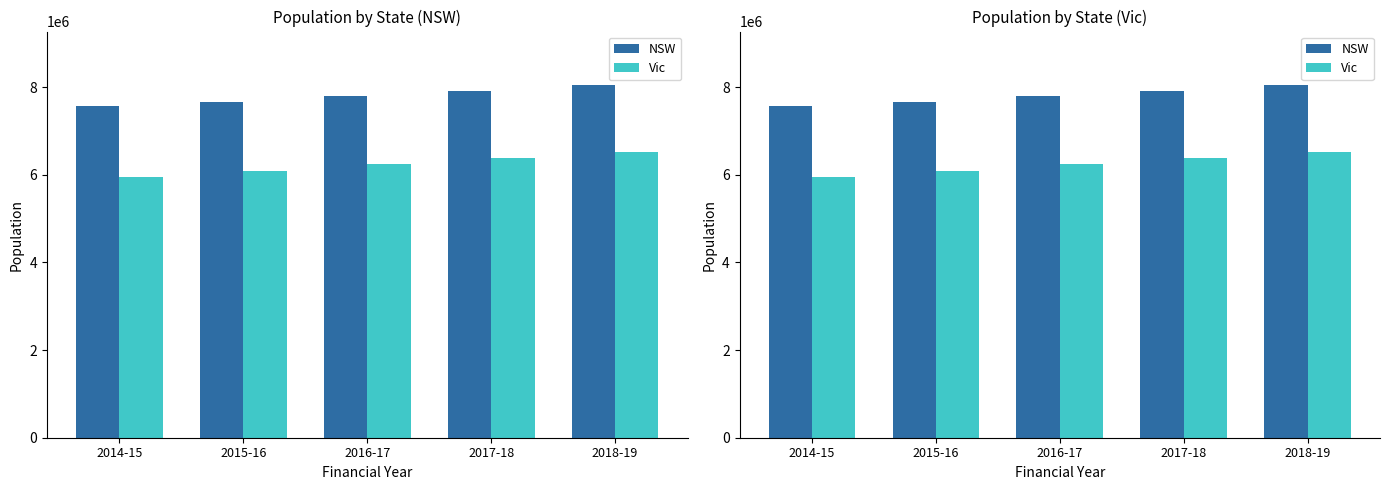

Is the value of Vic at 2016-17 greater than the value of NSW at 2015-16?

No